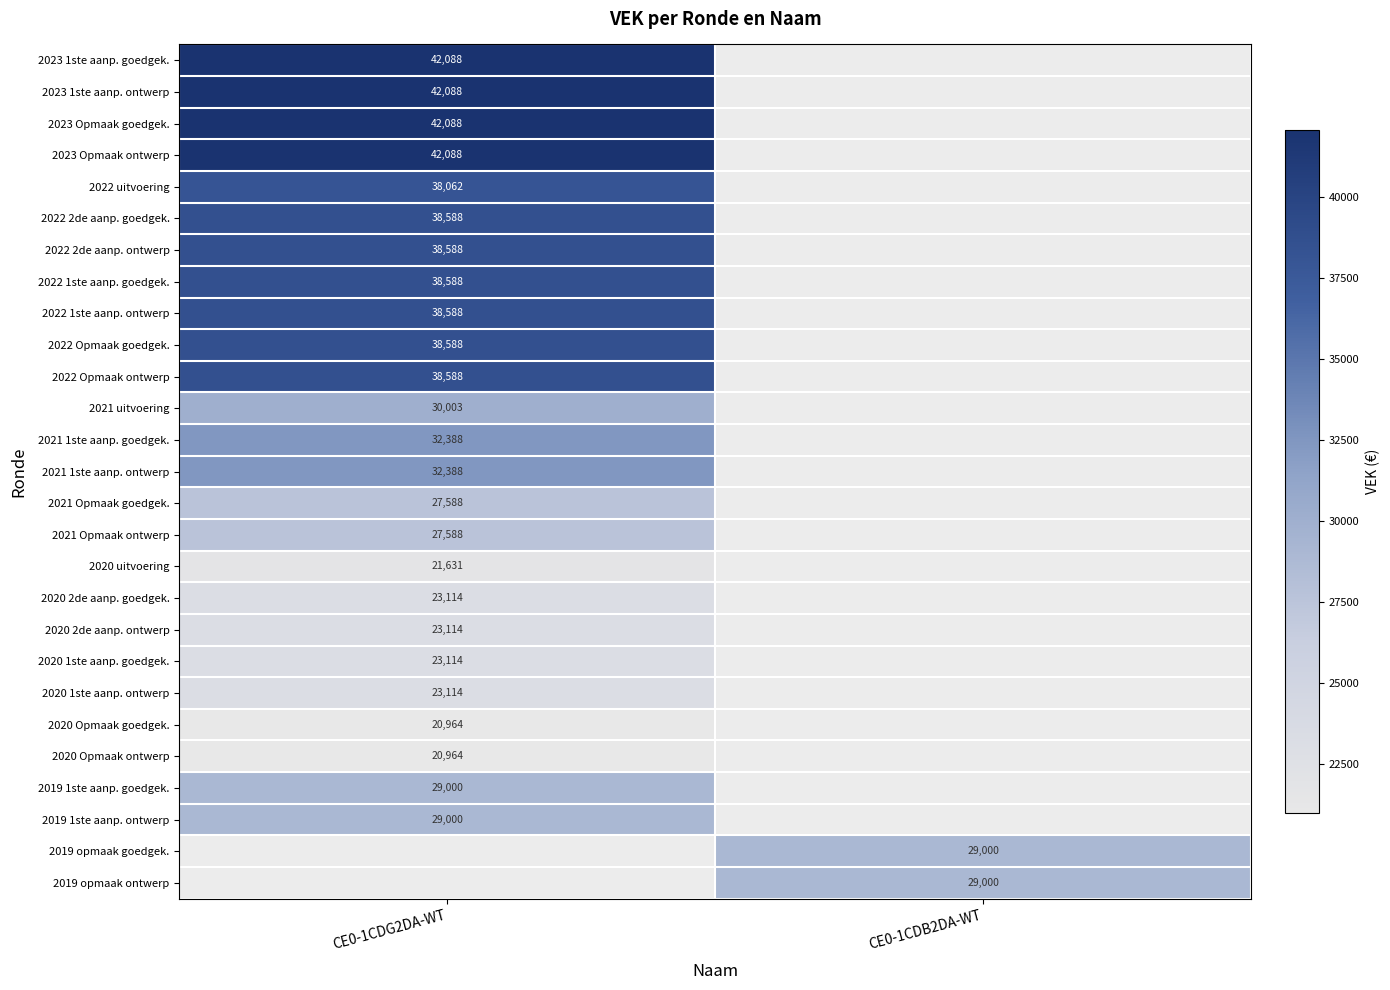

The value of 2021 Opmaak ontwerp at CE0-1CDG2DA-WT is 27588. True or false?

True